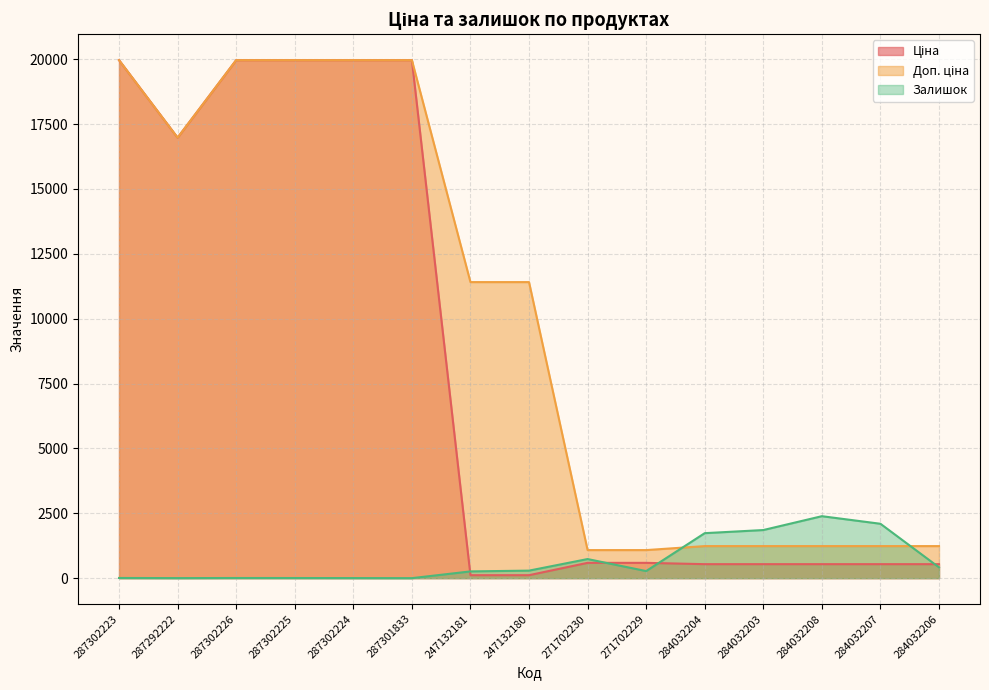

Where is the first local minimum for Ціна?

287292222